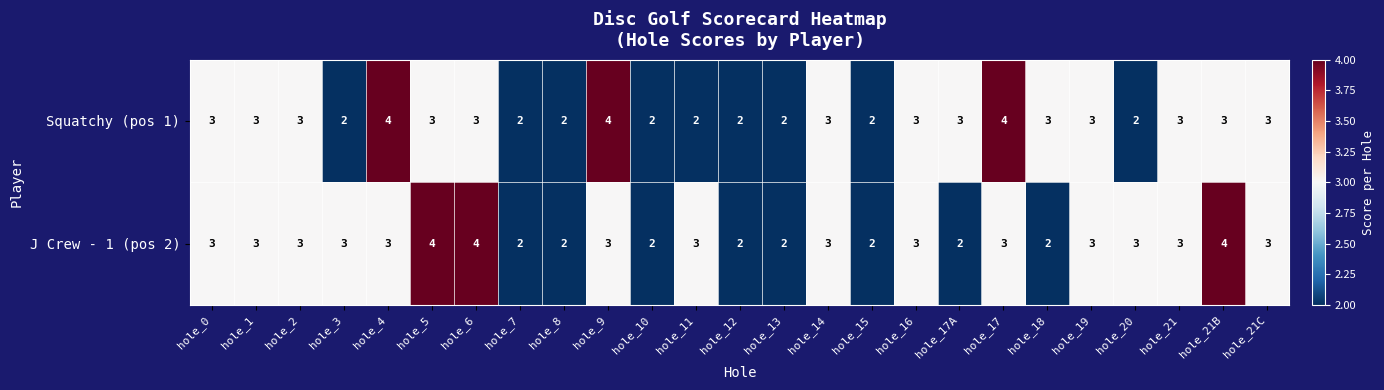

True or false: J Crew - 1 (pos 2) has a value of 1 at hole_21B.

False